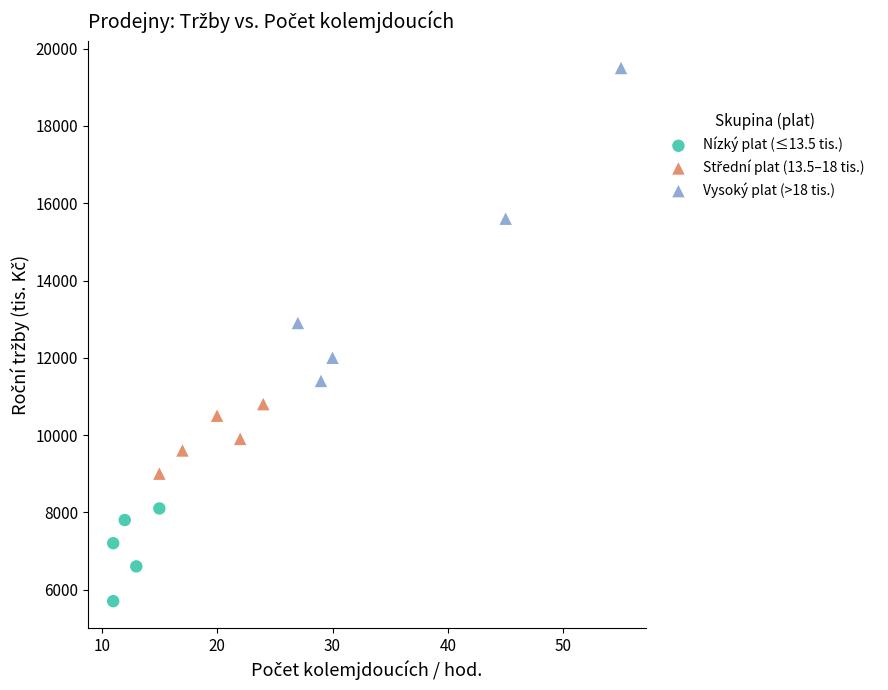

Which series contains the highest Y value?

Vysoký plat (>18 tis.)